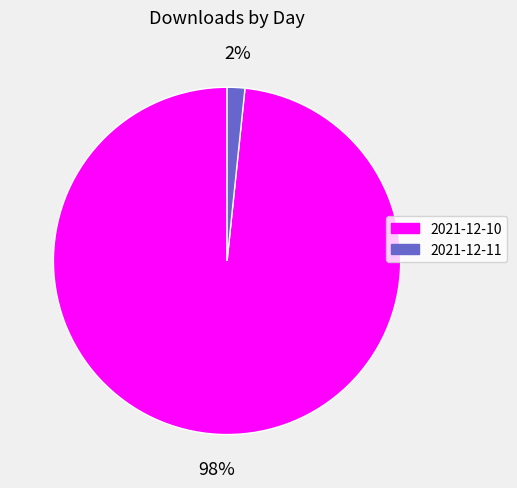

What percentage is the 2021-12-10 slice, to the nearest percent?

98%